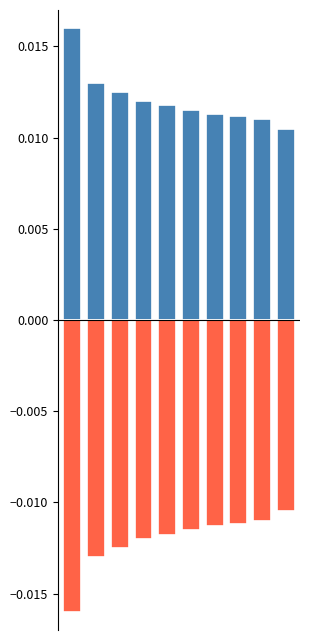

True or false: positive has a value of 0.0 at 1.

False